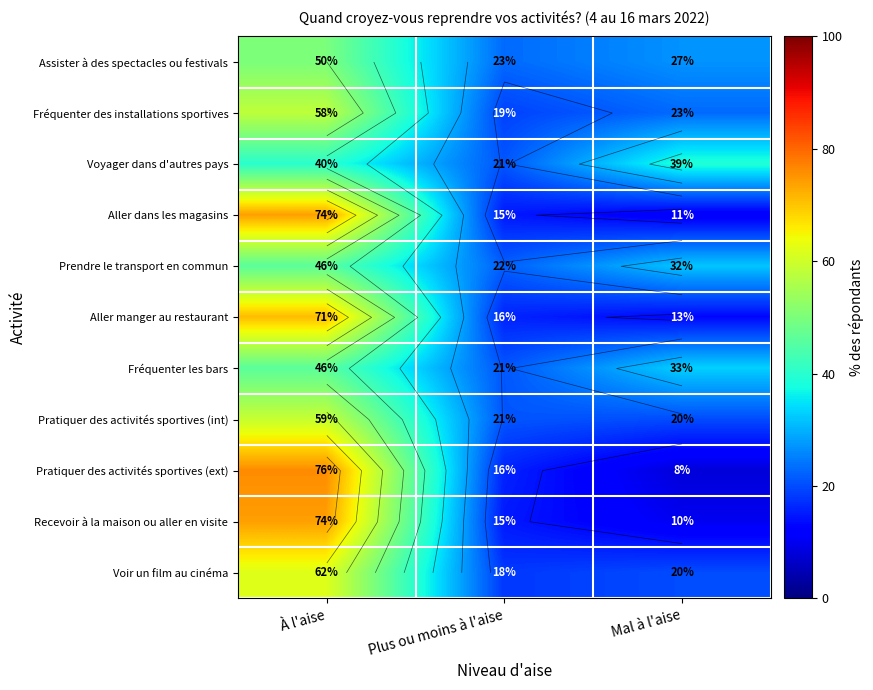

What is the total value across all series at Plus ou moins à l'aise?

207